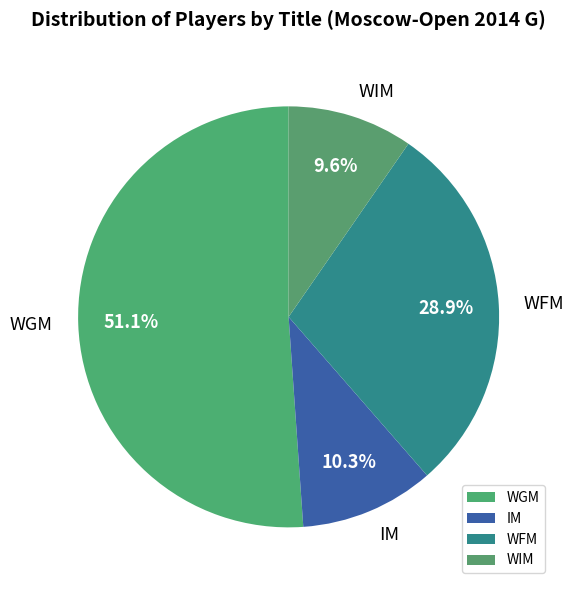

What percentage do WGM and WFM together represent?

80.1%